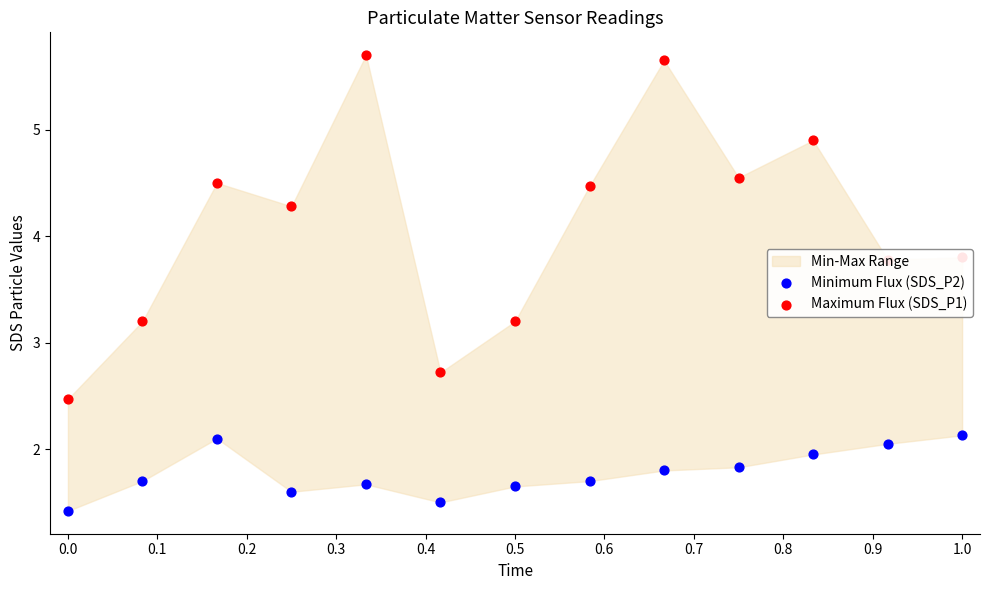

At how many categories does at least one series exceed 2?

13